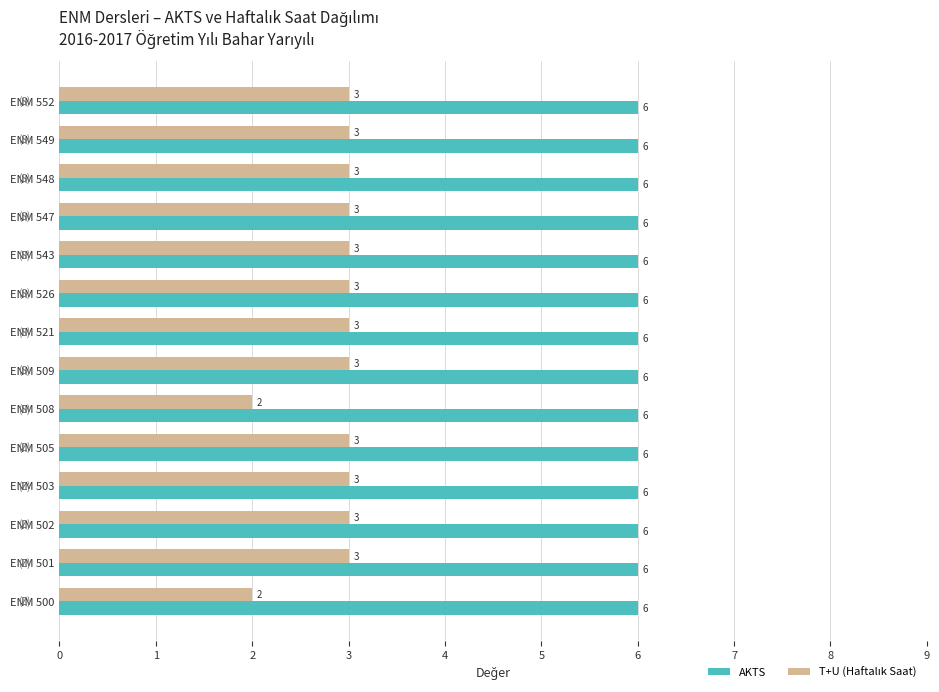

The value of AKTS at ENM 509 is 8. True or false?

False